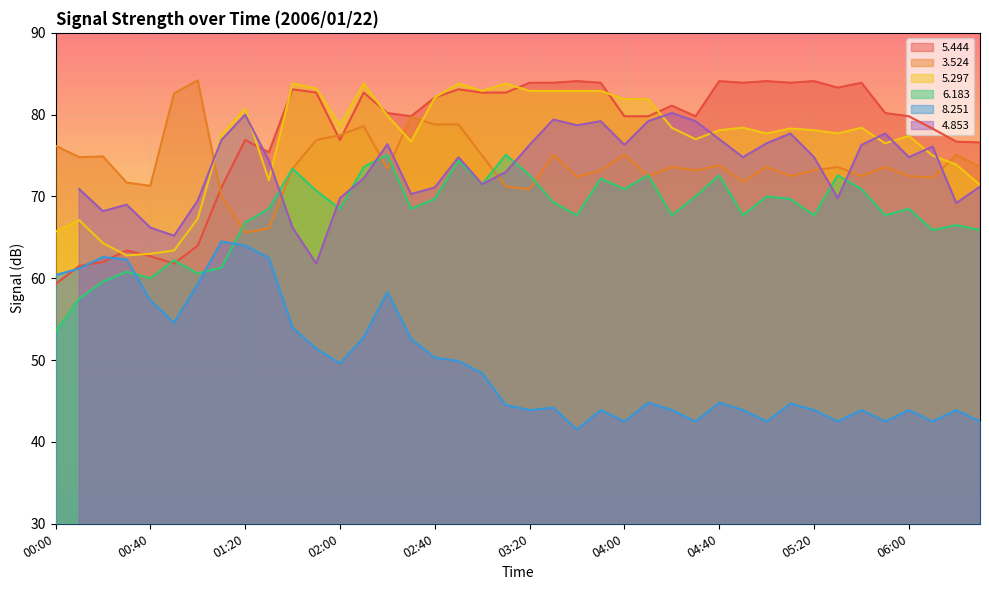

At which category is the sum across all series the highest?

02:10